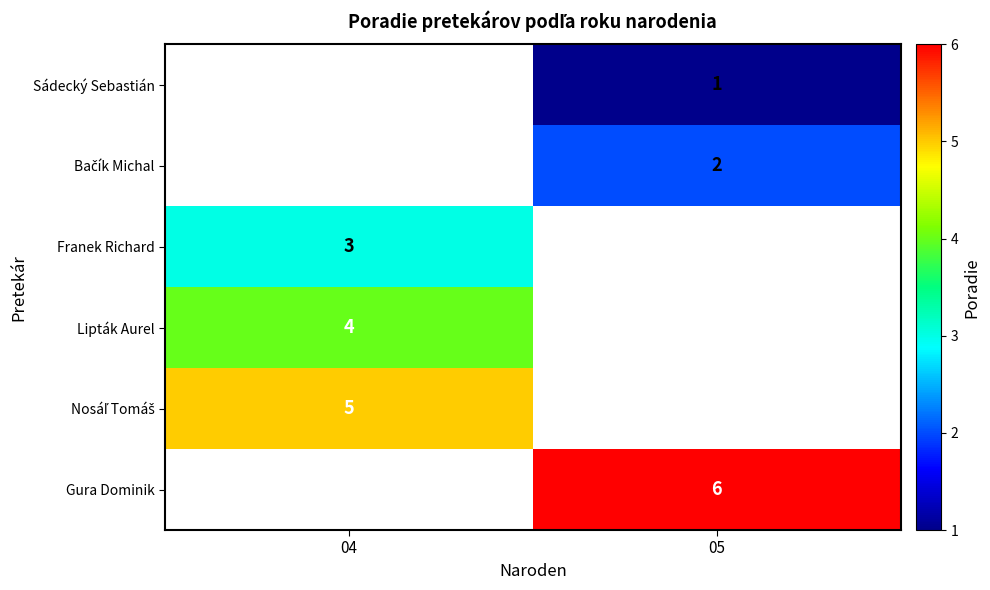

Which has a higher value, 05 or 04?

04